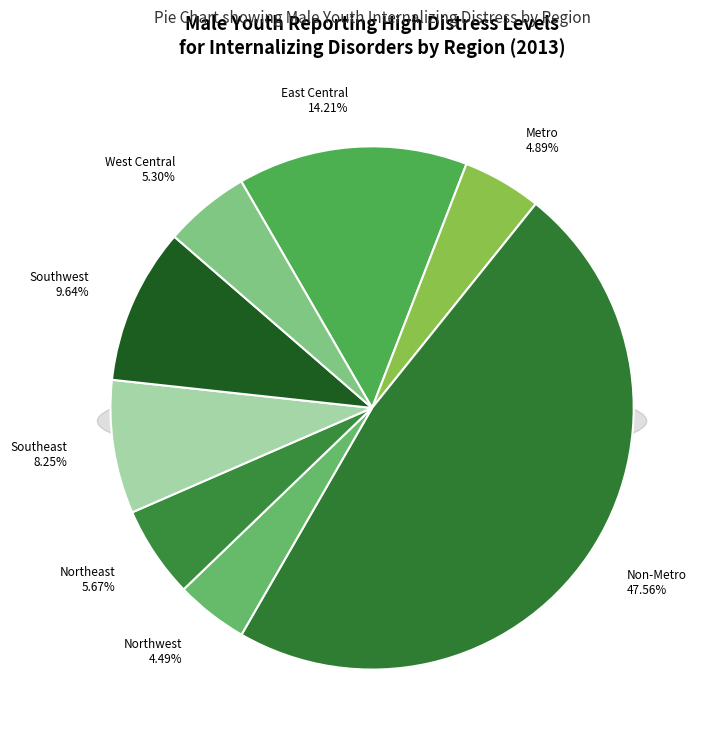

What is the largest slice in the pie chart?

Non-Metro